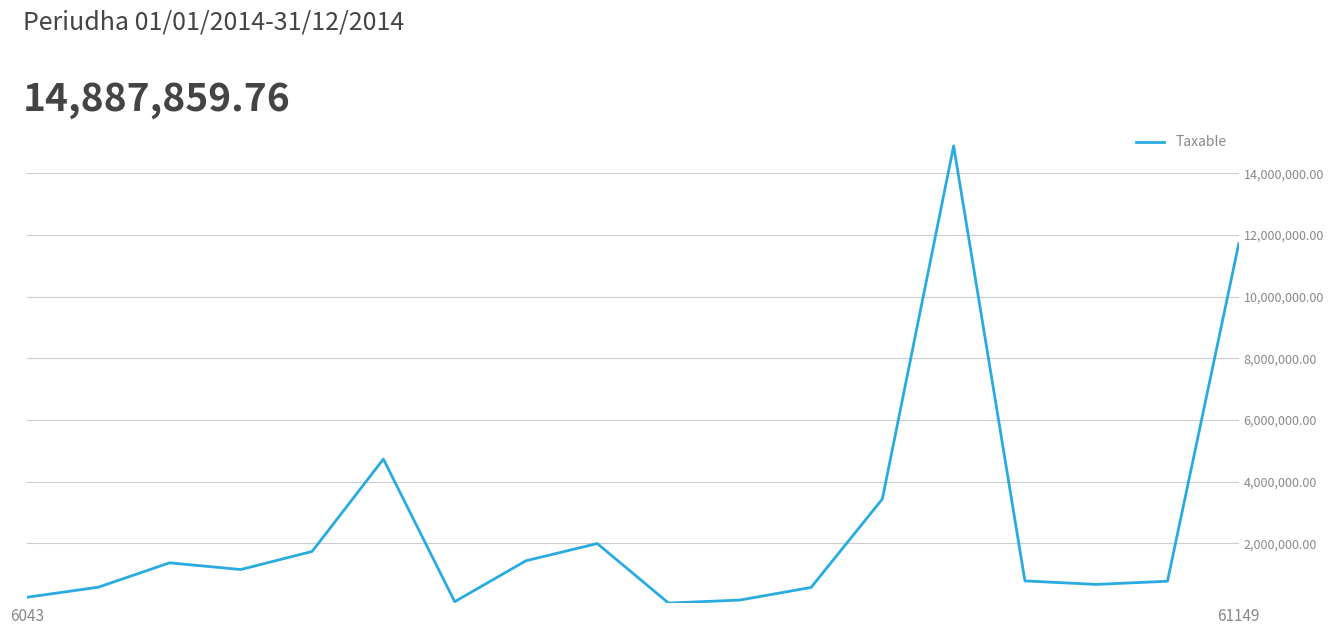

What is the maximum value shown in the chart?

14887859.8